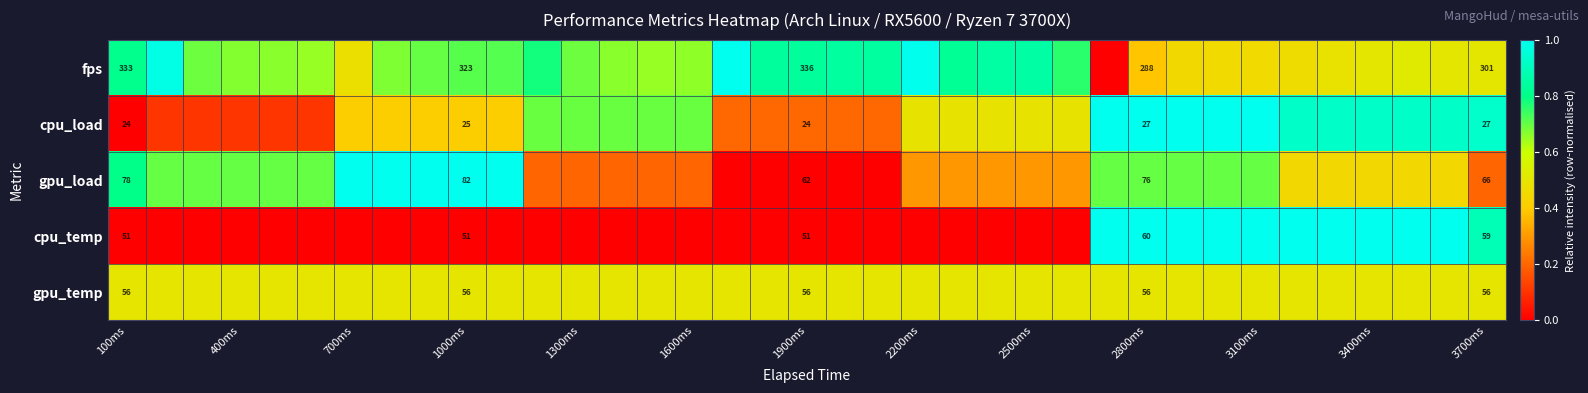

What is the difference between the second highest and minimum values in the fps series?

1.0